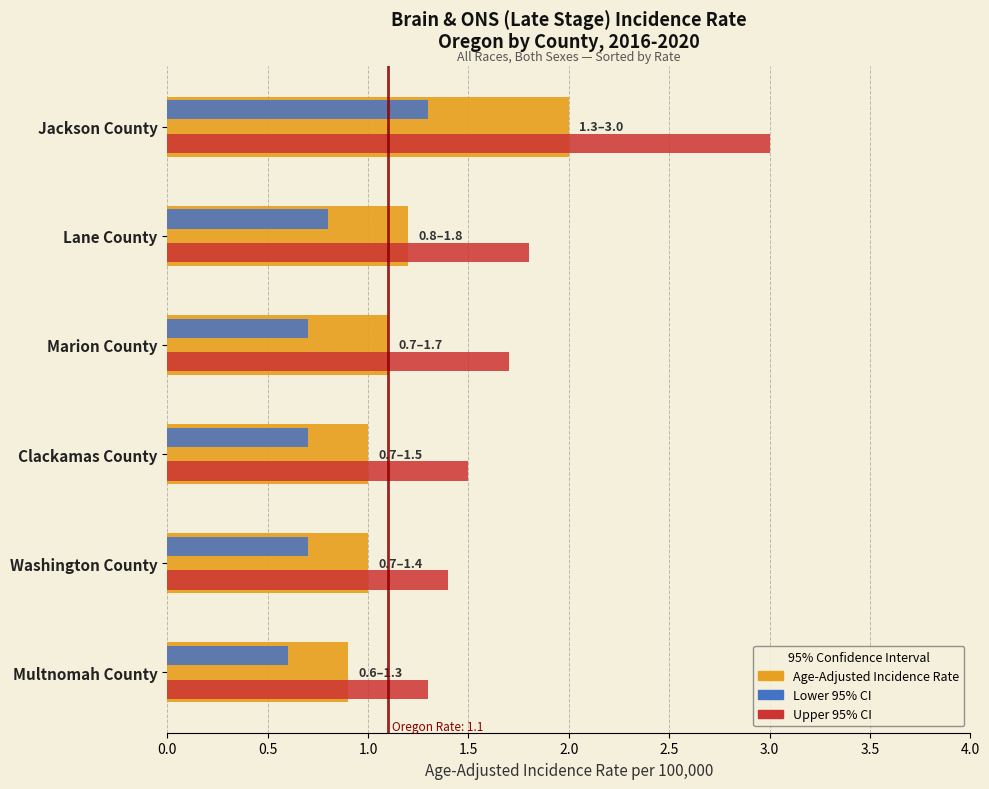

What is the difference between the highest and lowest values at Marion County?

1.0